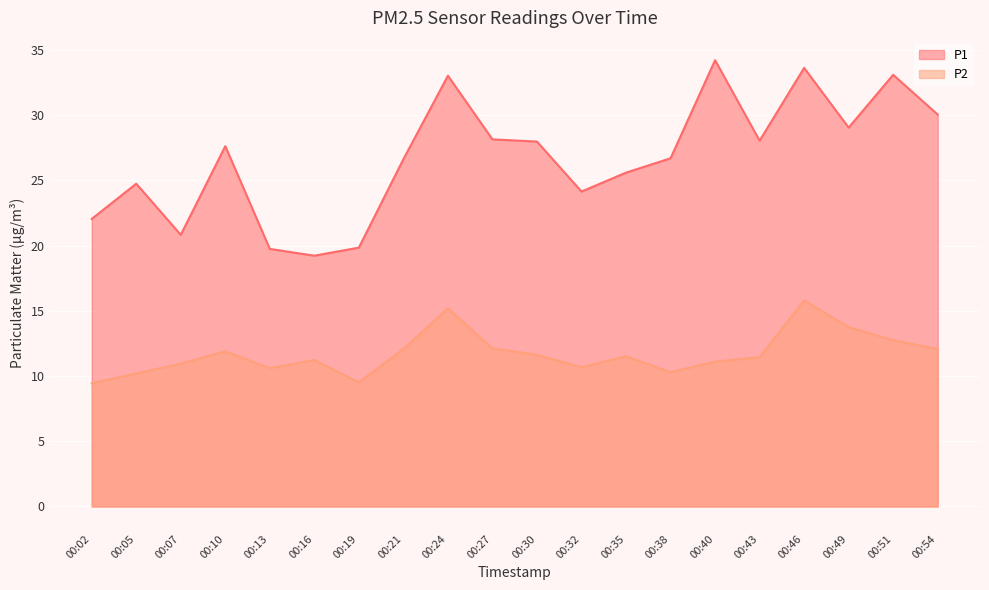

Reading right to left, what are all the values shown in this chart?

P1: 00:54=30.1	00:51=33.1	00:49=29.1	00:46=33.6	00:43=28.1	00:40=34.2	00:38=26.7	00:35=25.6	00:32=24.1	00:30=28.0	00:27=28.1	00:24=33.0	00:21=26.6	00:19=19.9	00:16=19.2	00:13=19.8	00:10=27.6	00:07=20.8	00:05=24.8	00:02=22.1
P2: 00:54=12.1	00:51=12.8	00:49=13.8	00:46=15.8	00:43=11.4	00:40=11.1	00:38=10.3	00:35=11.5	00:32=10.7	00:30=11.6	00:27=12.1	00:24=15.2	00:21=12.1	00:19=9.5	00:16=11.2	00:13=10.6	00:10=11.9	00:07=10.9	00:05=10.2	00:02=9.4